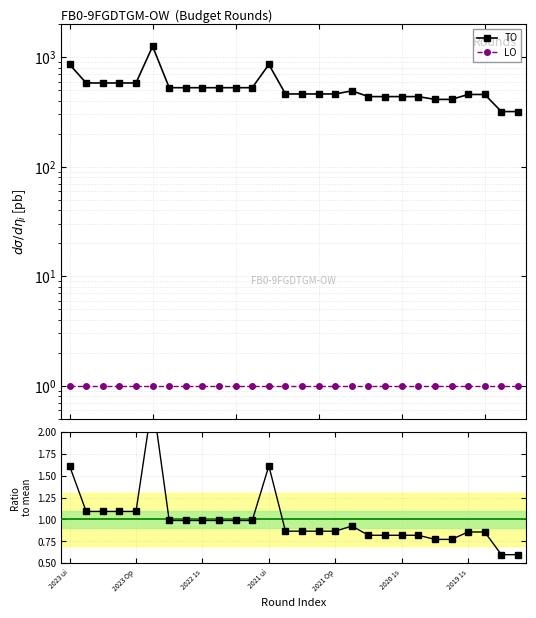

What is the highest value of the LO series?

1.0